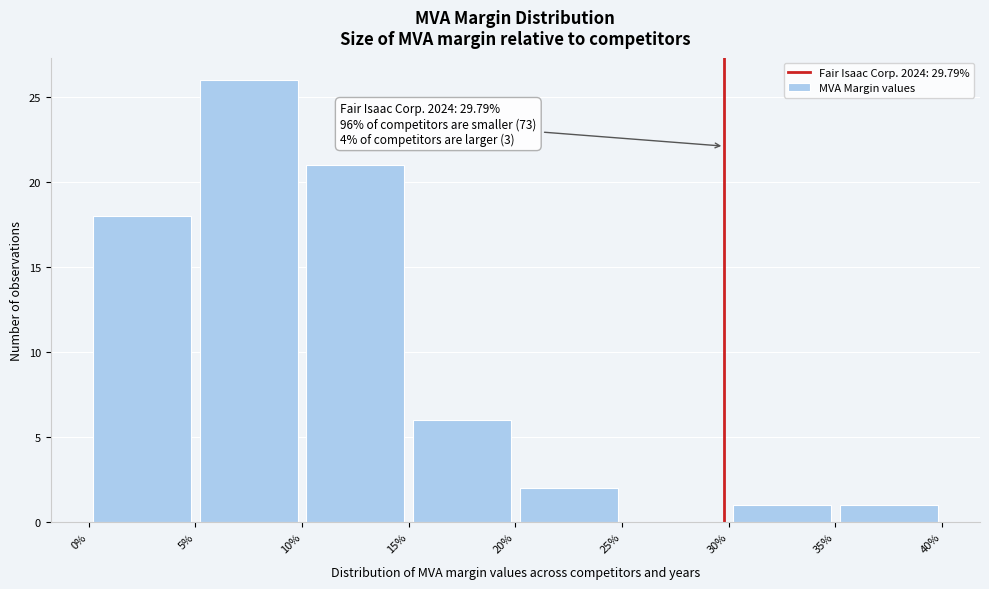

Which range on the x-axis has the tallest bar?

5% to 10%